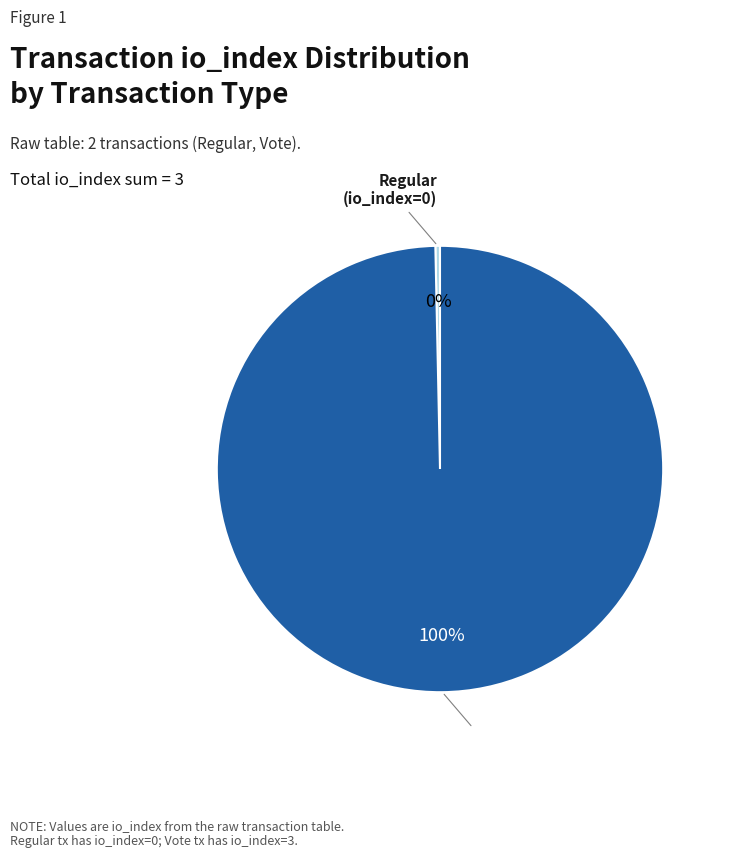

Count the number of slices in the pie.

2